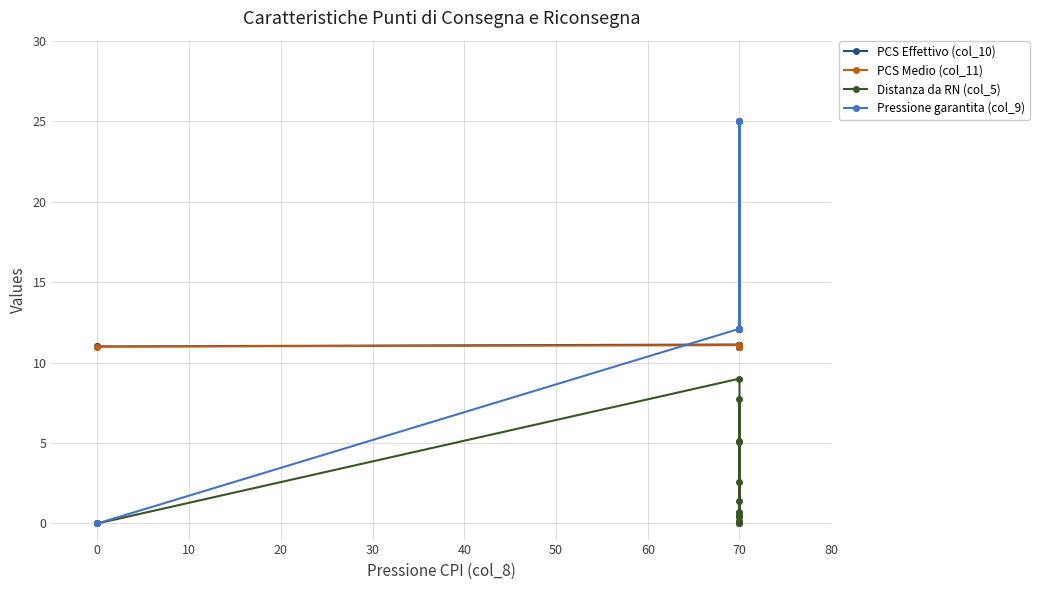

True or false: PCS Medio (col_11) and PCS Effettivo (col_10) cross at least once.

False